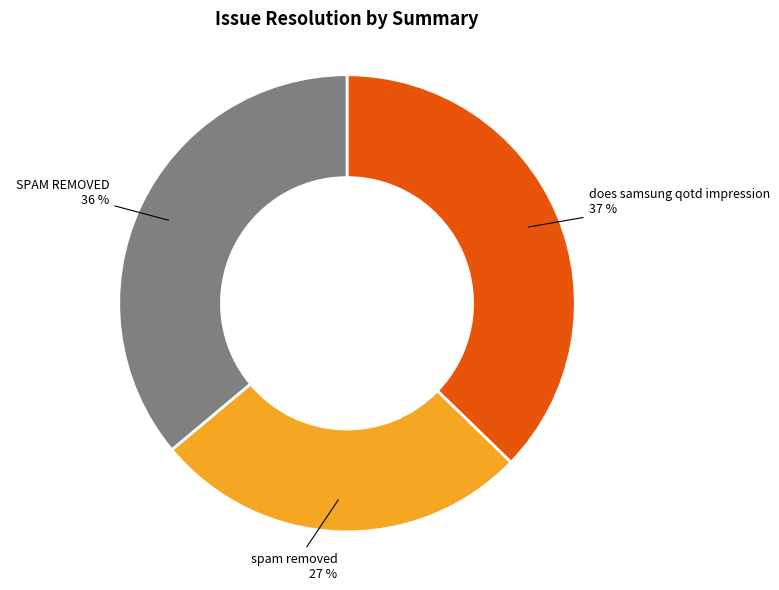

Does any single category account for the majority?

No